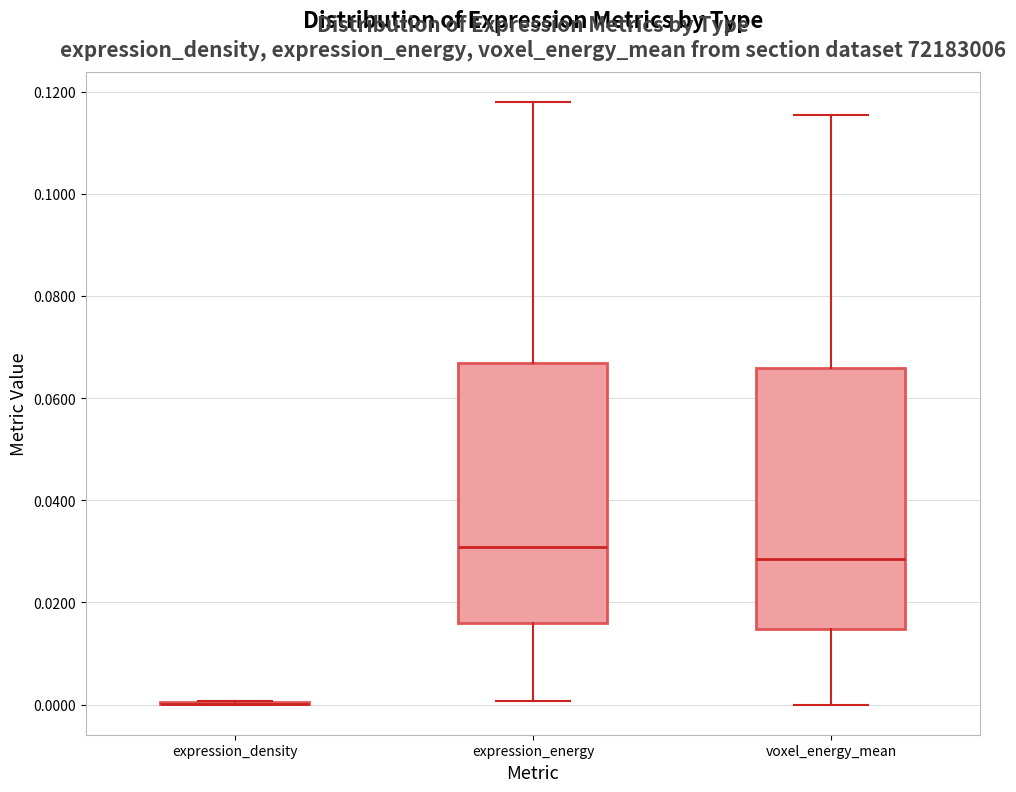

Reading left to right, read every box against the y-axis: the position of its median line, the range the box covers, and the ends of its whiskers. The values are not printed on the chart, so give them approximately, as read against the axis.

expression_density: box collapsed to a line at 0.000, whiskers 0.000 to 0.000
expression_energy: median 0.030, box 0.016 to 0.066, whiskers 0.000 to 0.118
voxel_energy_mean: median 0.028, box 0.014 to 0.066, whiskers 0.000 to 0.116